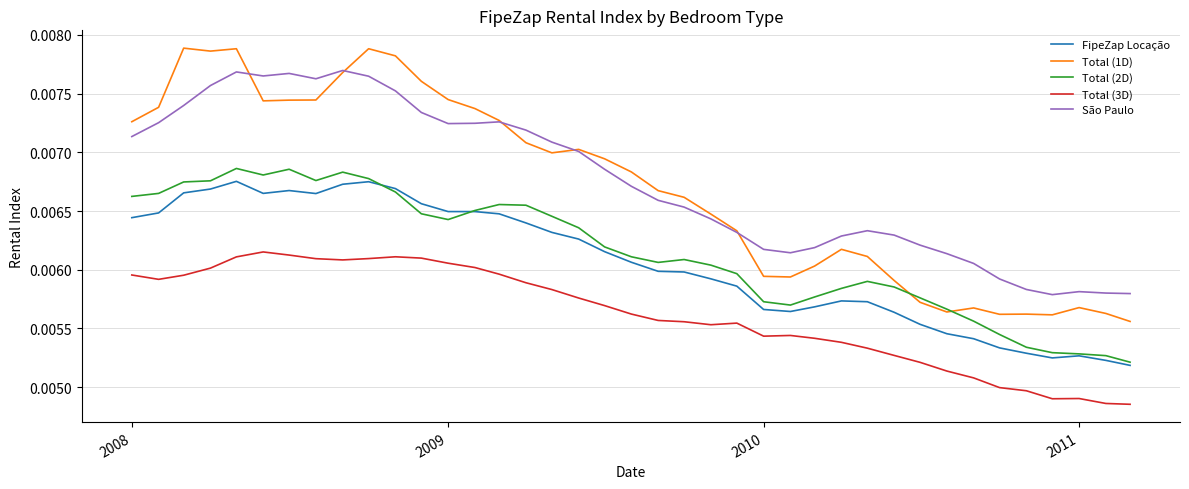

True or false: Total (3D) and Total (2D) intersect in this chart.

False